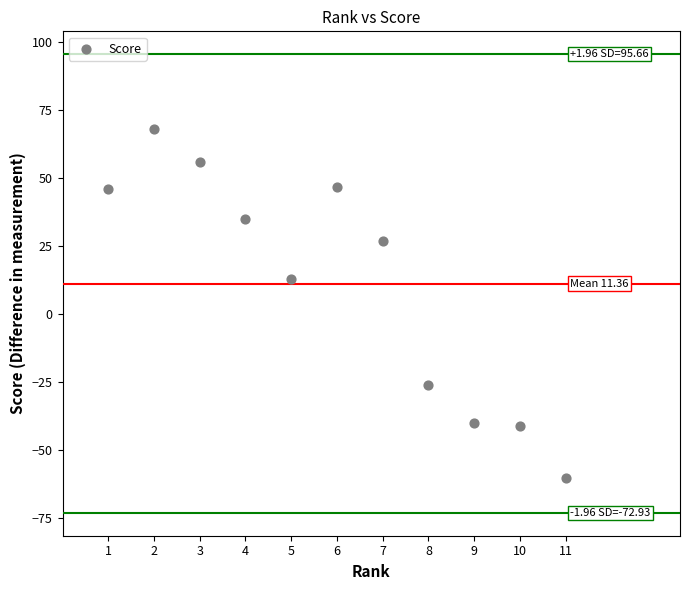

What Y value in the scatter plot is closest to 4?

13